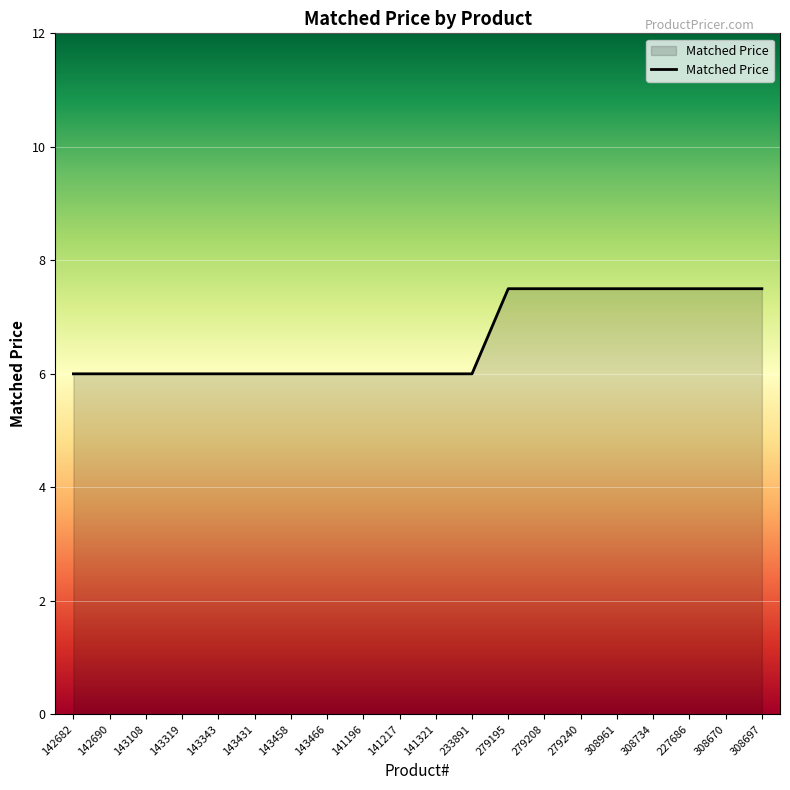

What position from the left is 233891?

12